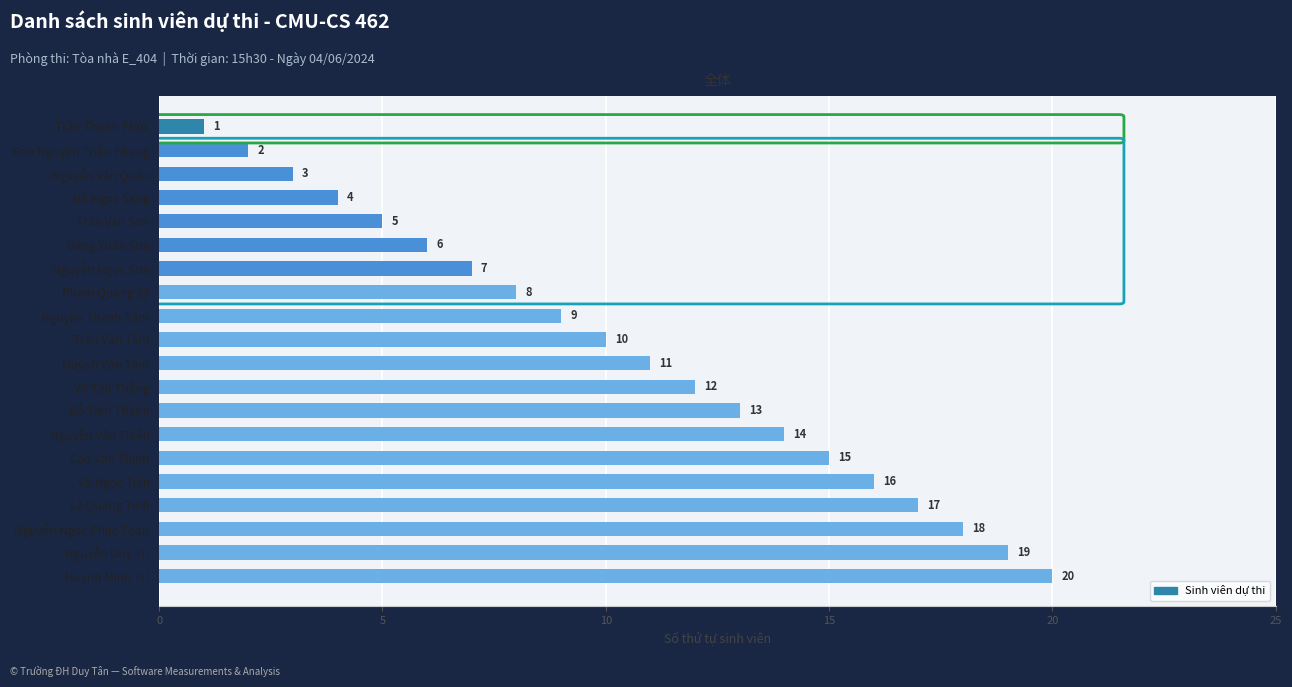

What value does the data have at Trần Văn Tâm, to the nearest 10?

10